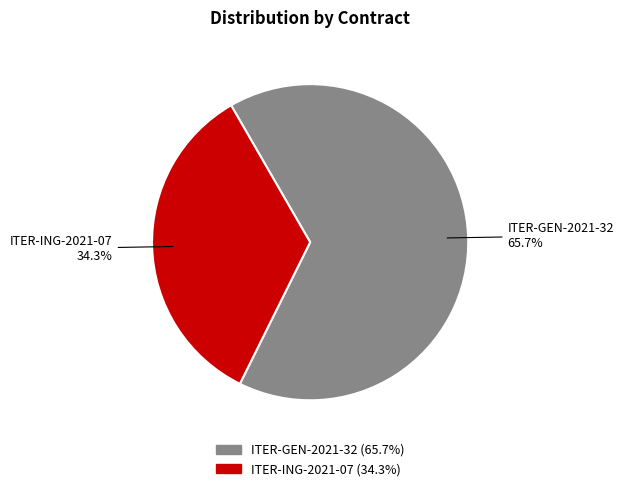

Does any single category account for the majority?

Yes